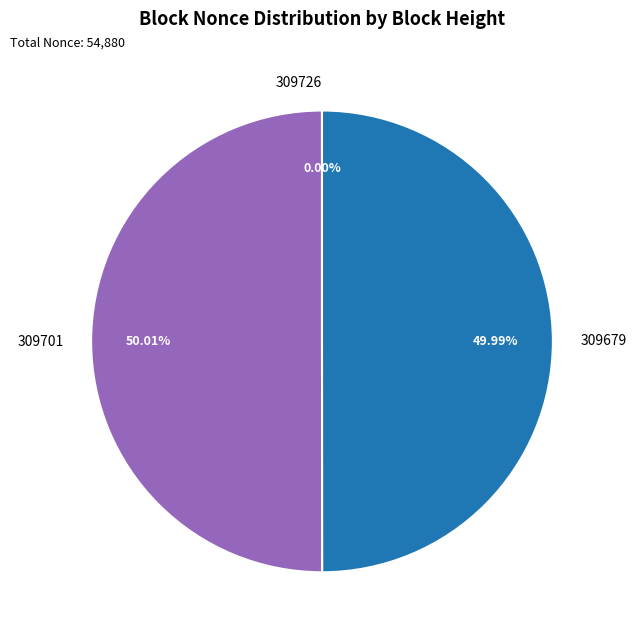

Is the sum of 309701 and 309679 greater than half?

Yes